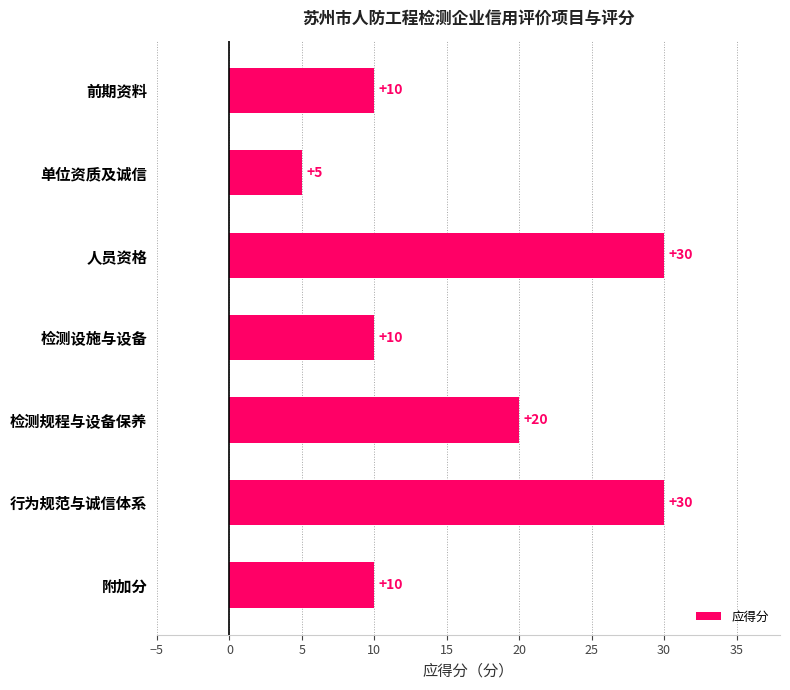

What is the difference between the second highest and minimum values?

25